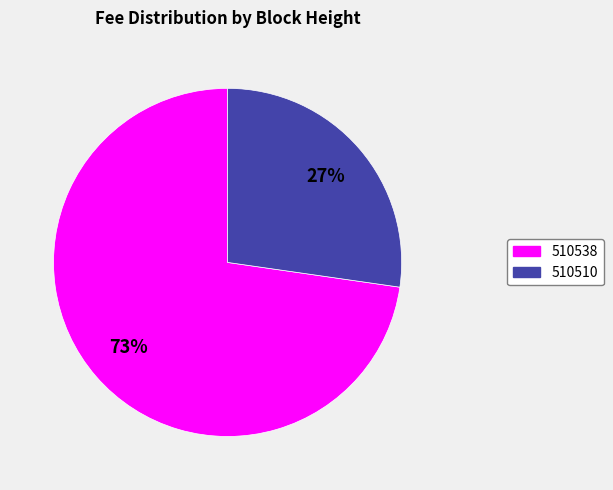

Does any single category account for the majority?

Yes